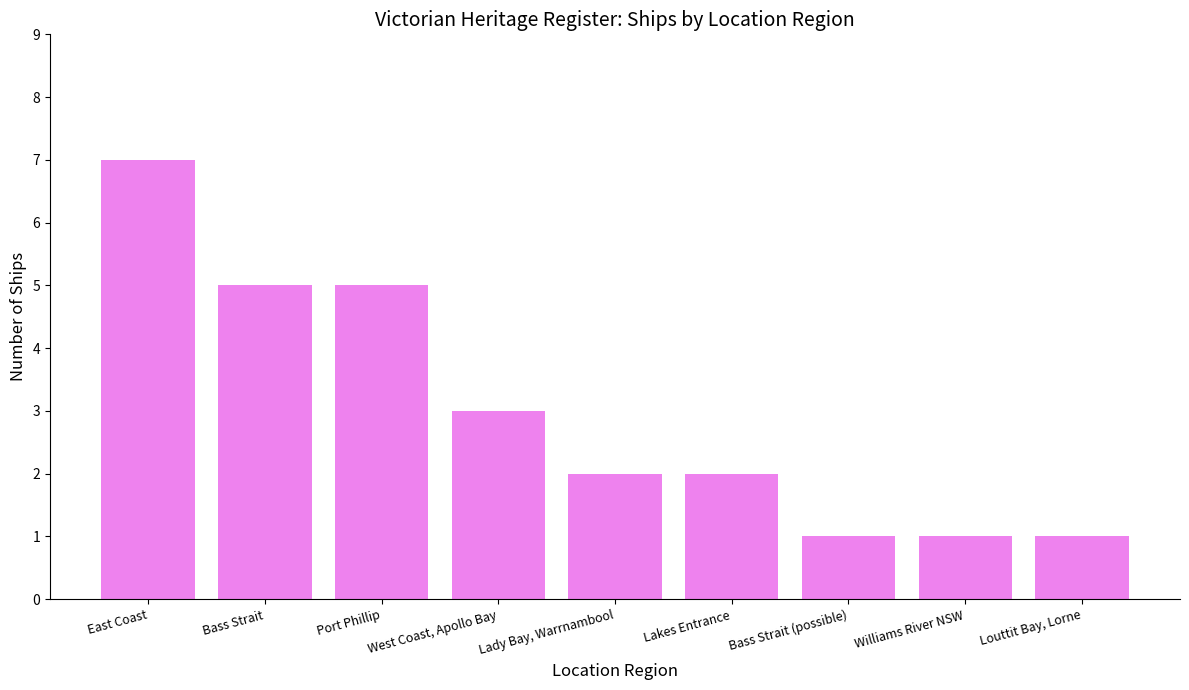

What is the minimum value shown in the chart?

1